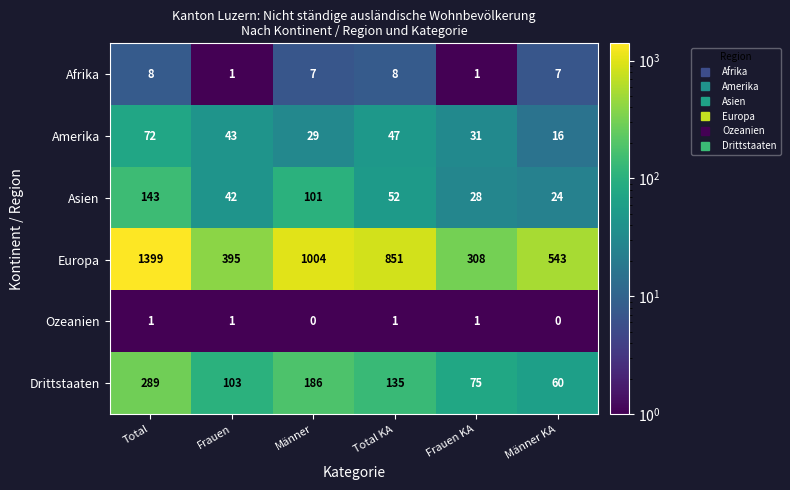

What is the total value across all series at Männer?

1327